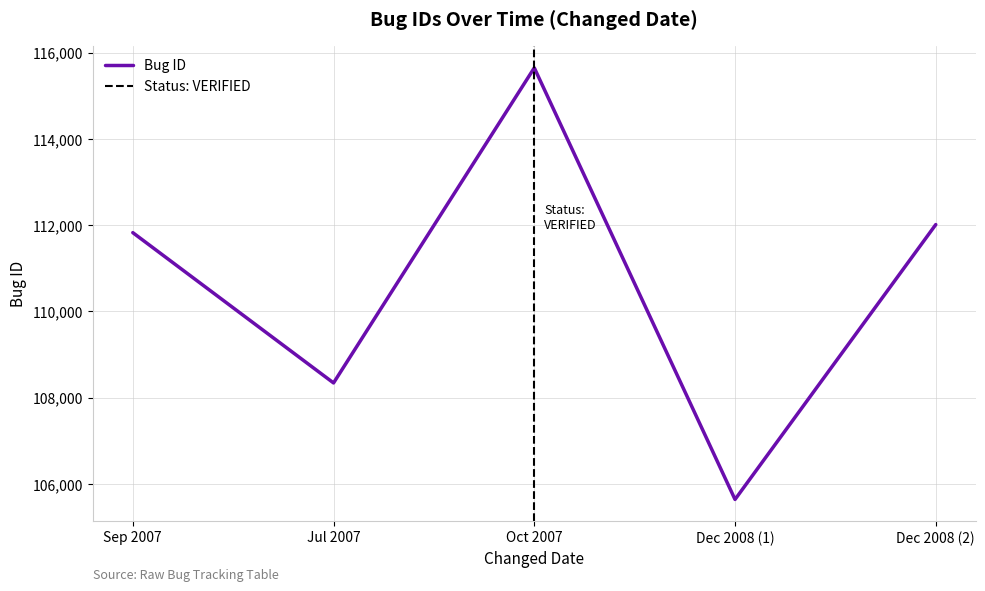

Reading left to right, extract all data points from this chart.

111826	108342	115646	105641	112013